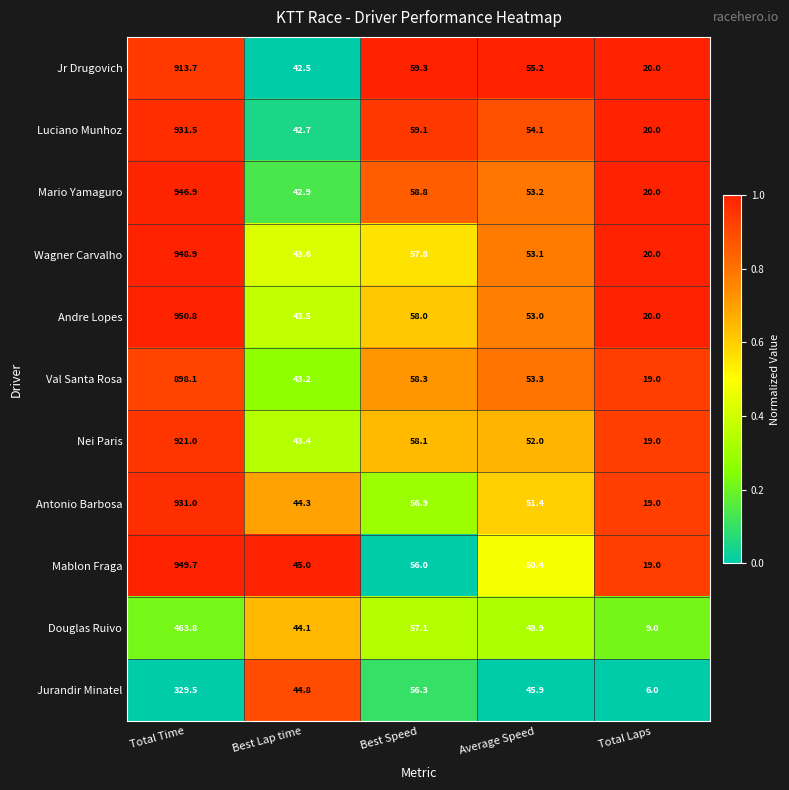

Which series has the widest spread of values?

Andre Lopes